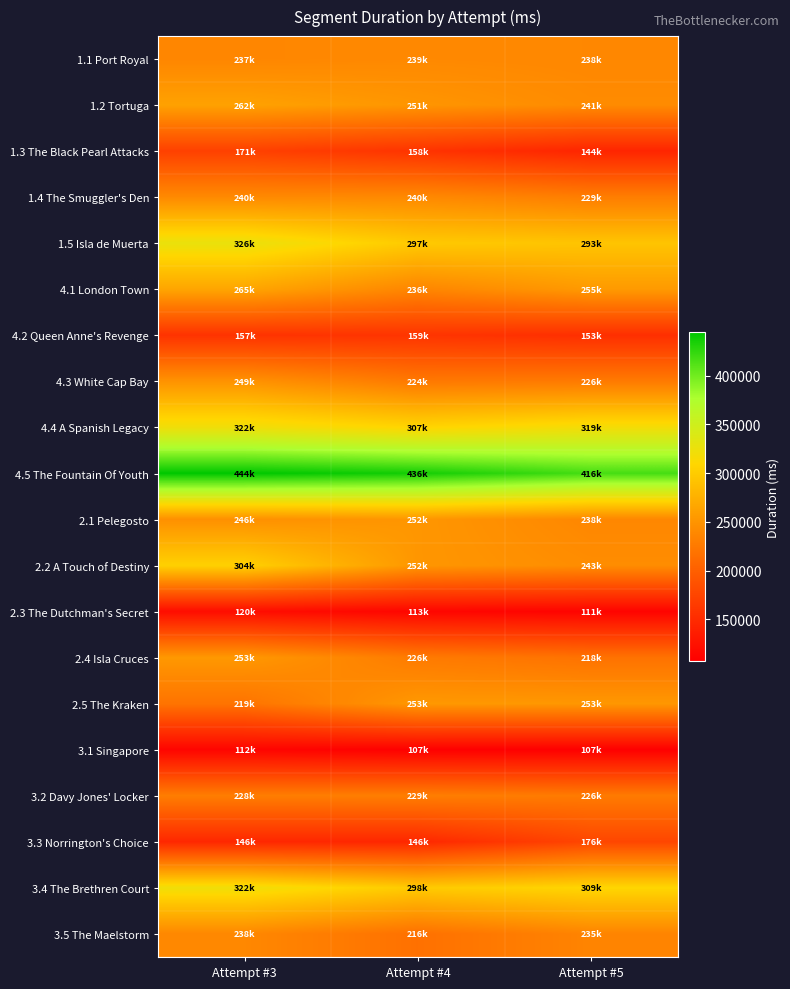

Which has a higher value, Attempt #4 or Attempt #5?

Attempt #4